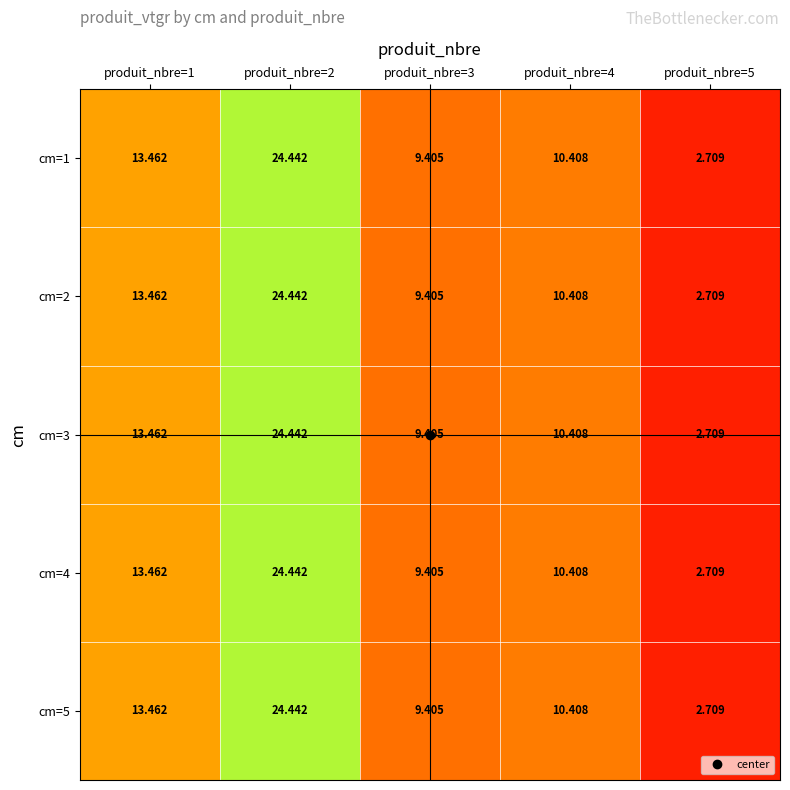

How many values in the cm=5 series are below 10?

2